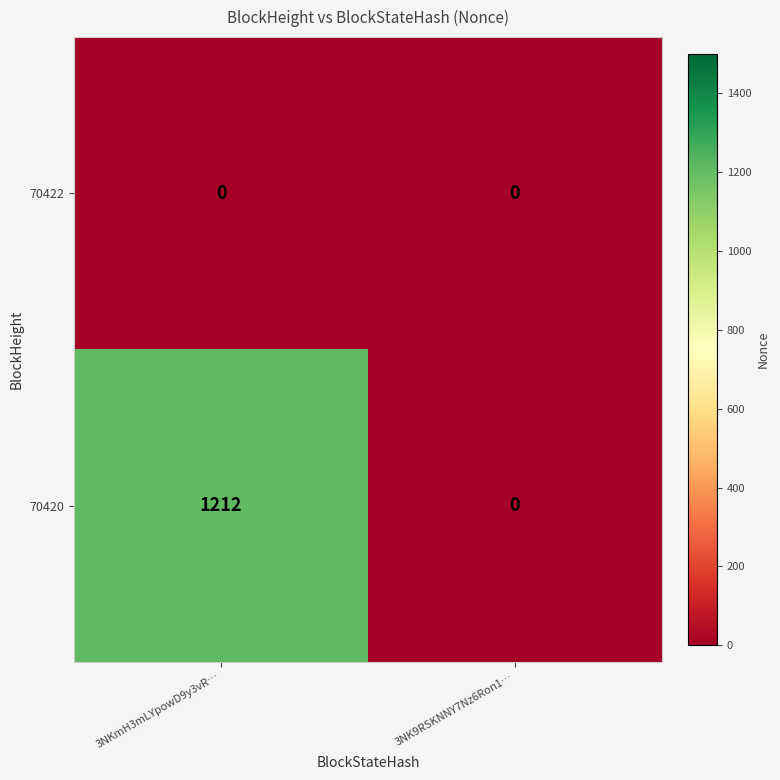

Which series has the widest spread of values?

70420